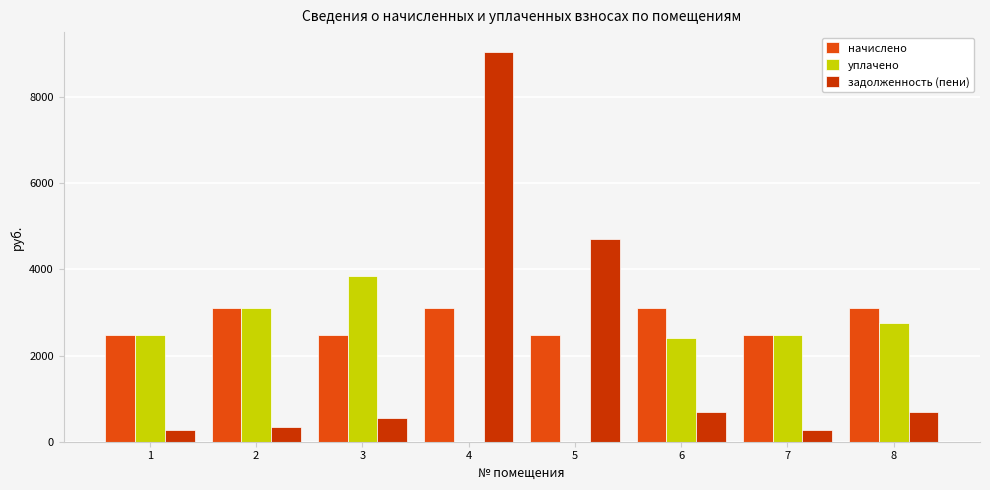

What is the sum of all задолженность (пени) values?

16581.6